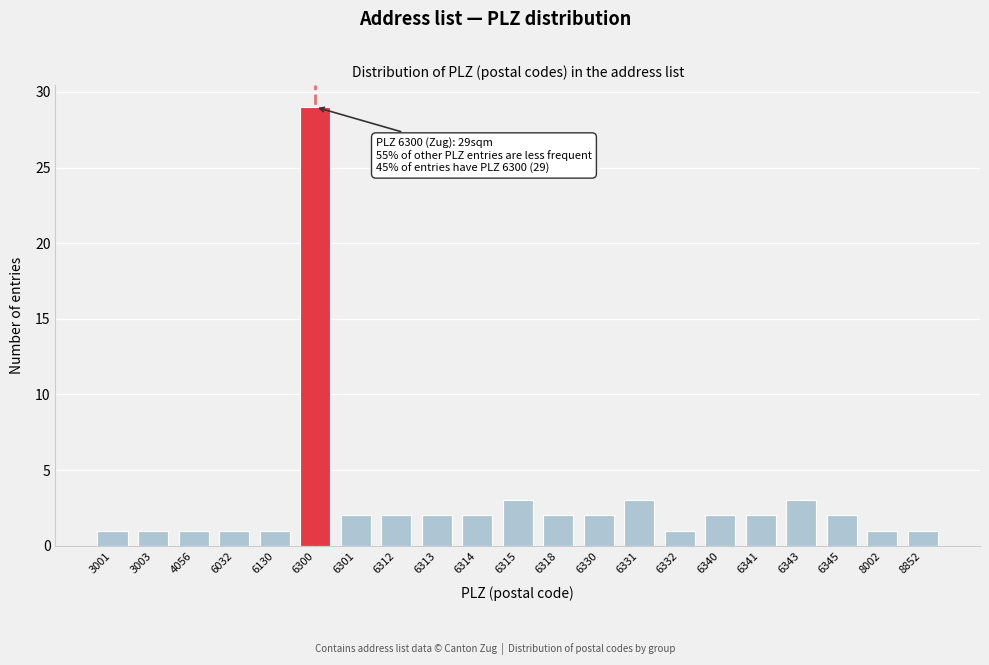

Reading right to left, list all the values displayed in this chart.

1	1	2	3	2	2	1	3	2	2	3	2	2	2	2	29	1	1	1	1	1